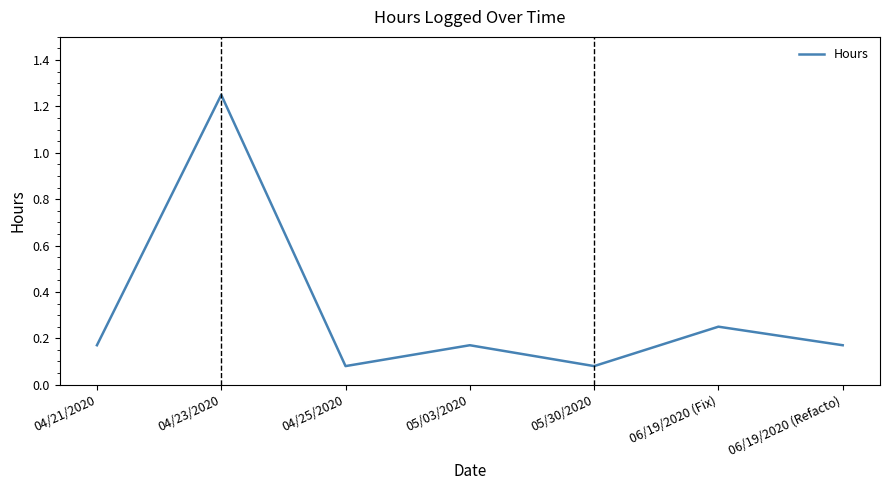

What is the sum of all values?

2.2